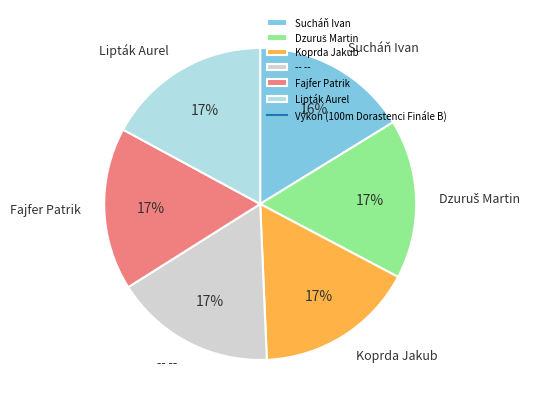

To the nearest percent, what percentage of the pie is -- --?

17%